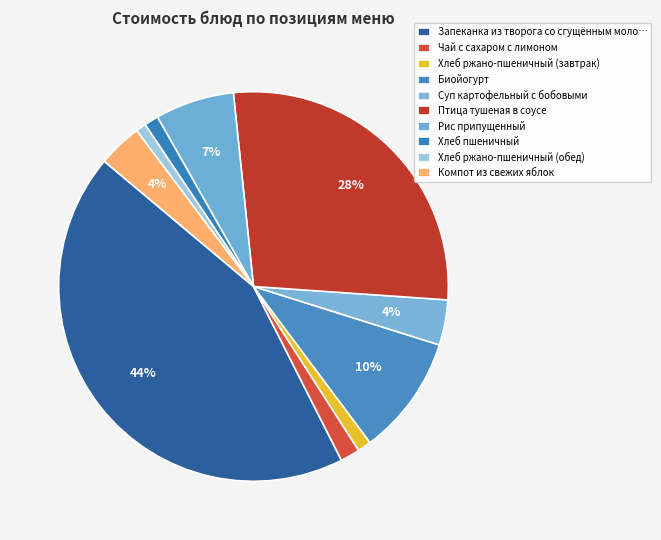

Is it true that Суп картофельный с бобовыми is 4% of the pie?

True